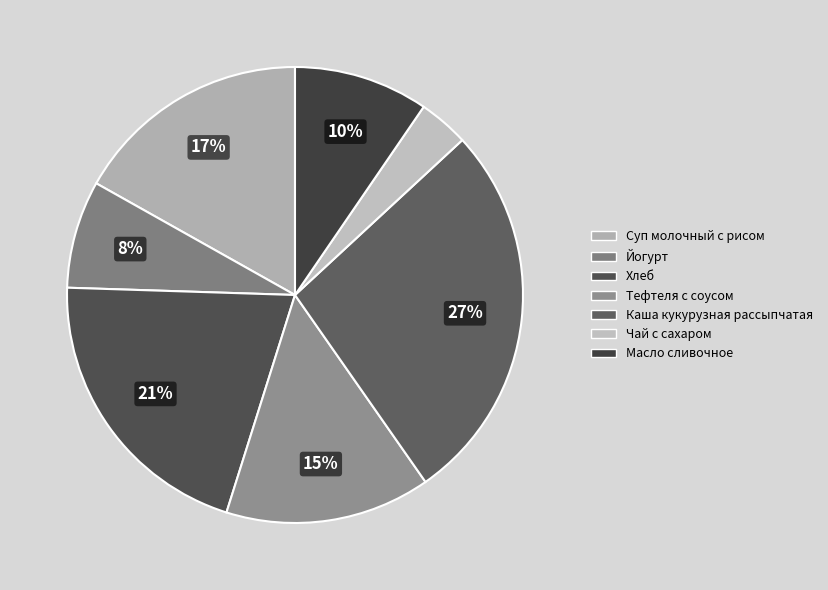

Rank the categories by value from lowest to highest.

Чай с сахаром, Йогурт, Масло сливочное, Тефтеля с соусом, Суп молочный с рисом, Хлеб, Каша кукурузная рассыпчатая